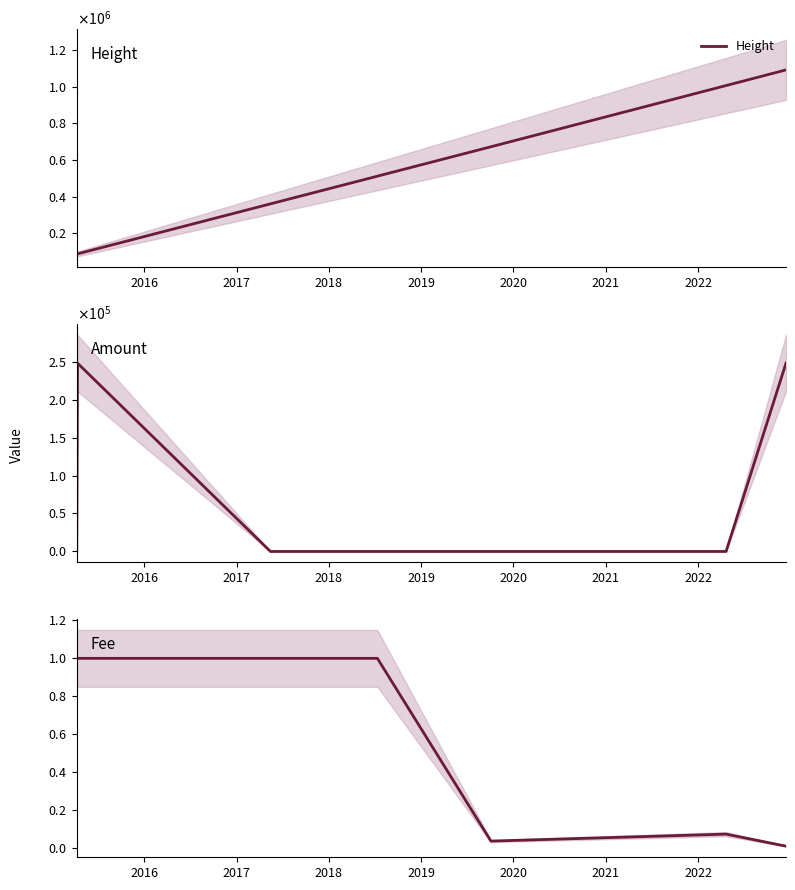

How many lines are shown in the chart?

3